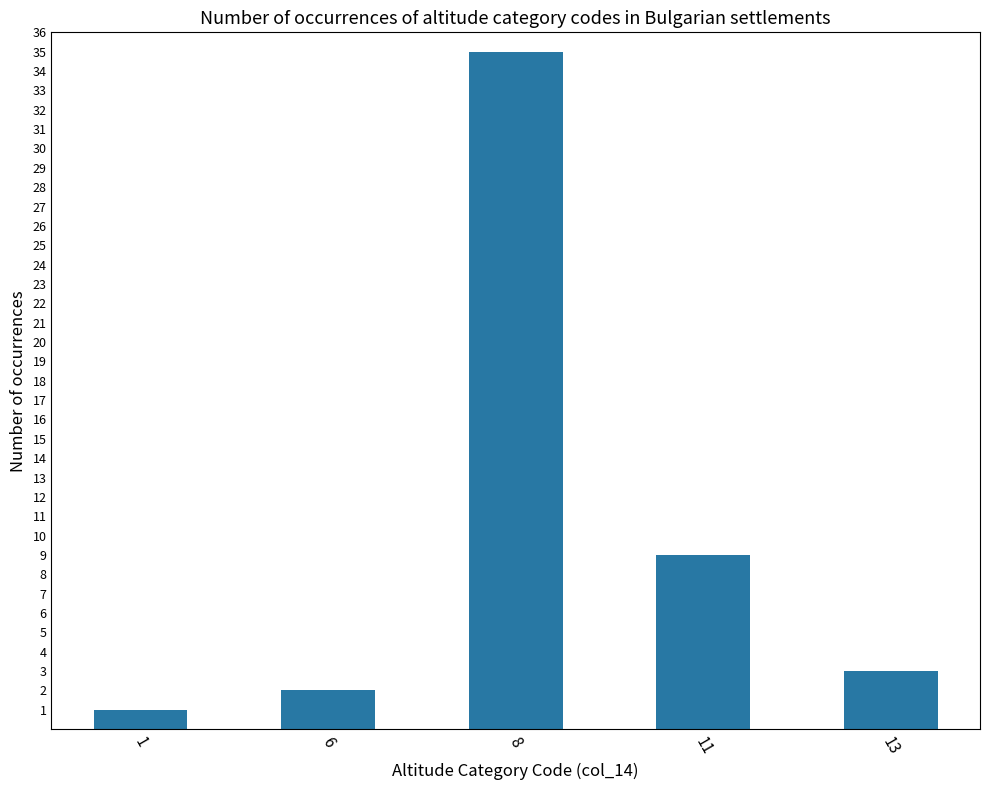

True or false: the data shows 3 at 13.

True